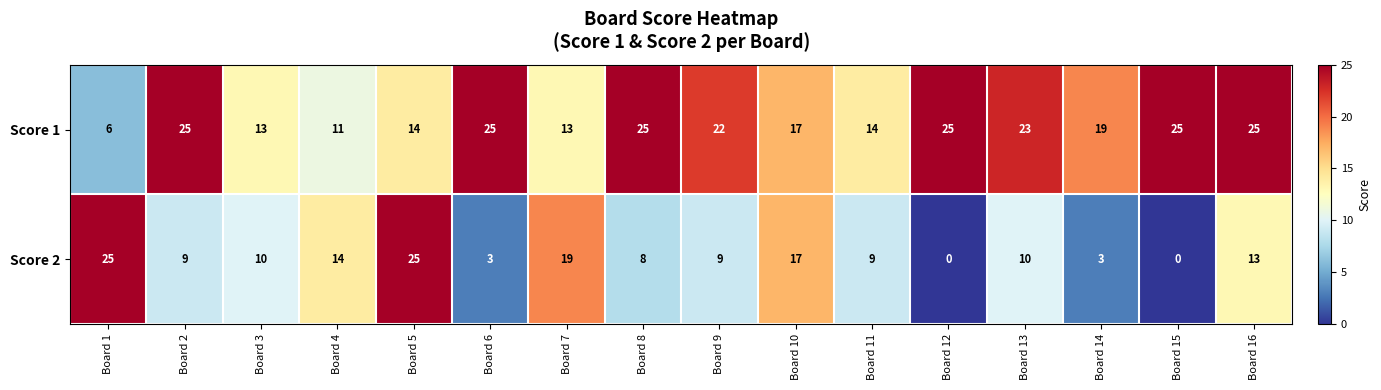

At which category is the sum across all series the highest?

Board 5